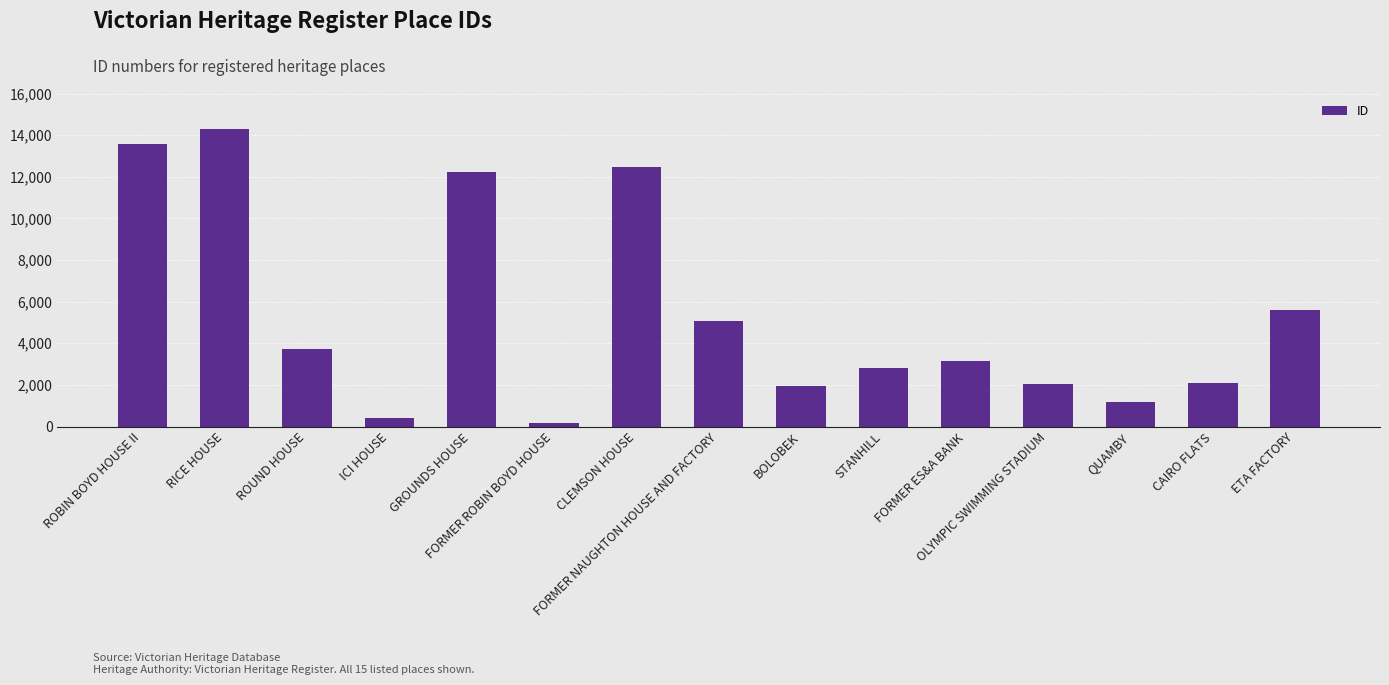

What is the greatest value displayed?

14272